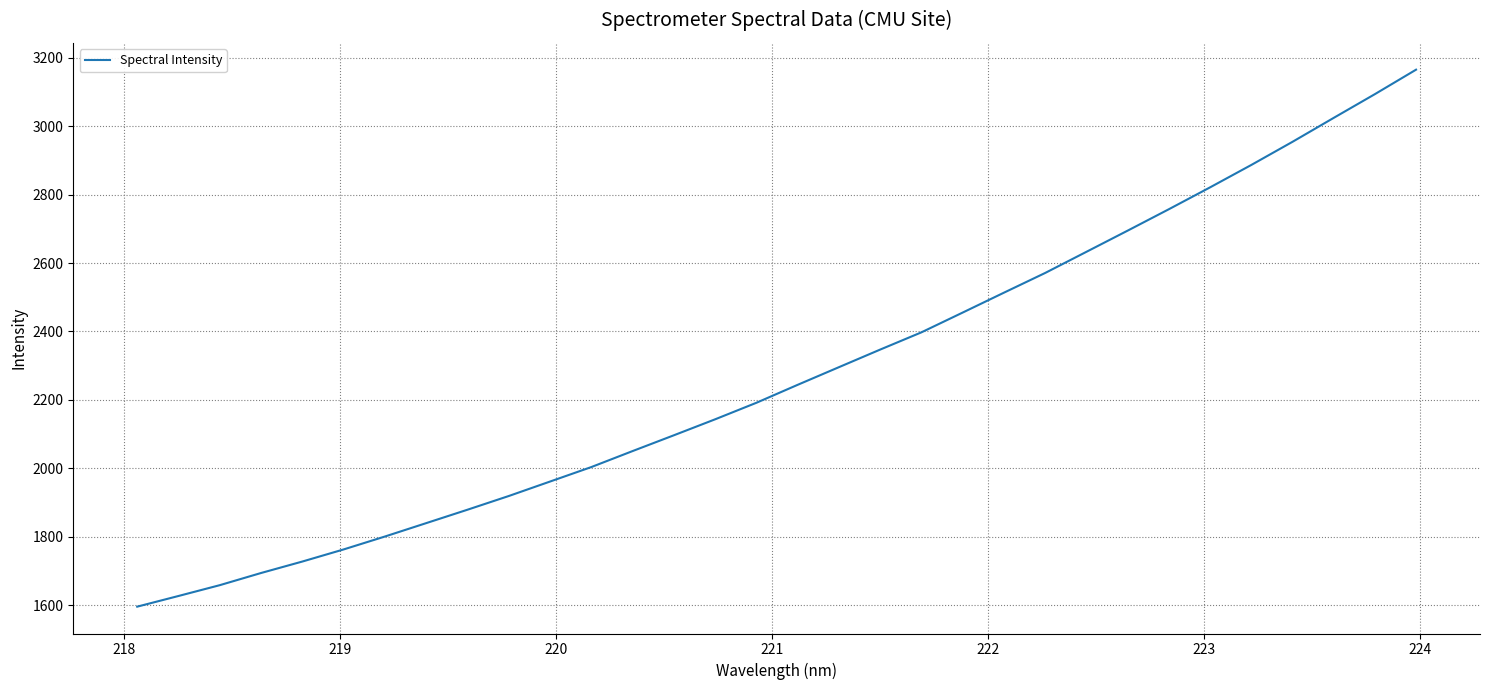

What is the difference between the maximum and minimum values?

1569.0